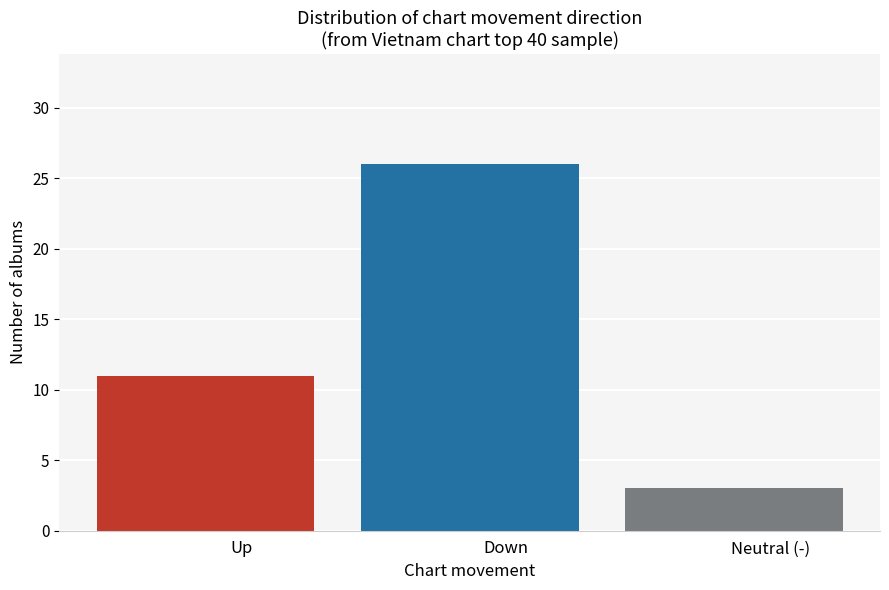

What is the greatest value displayed?

26